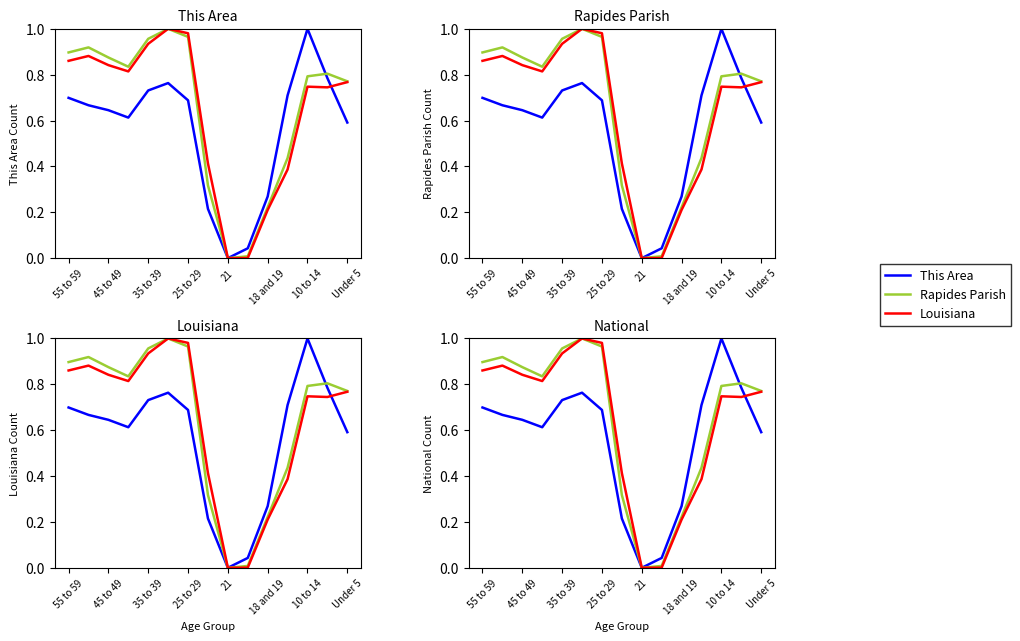

Which series has the widest spread of values?

This Area